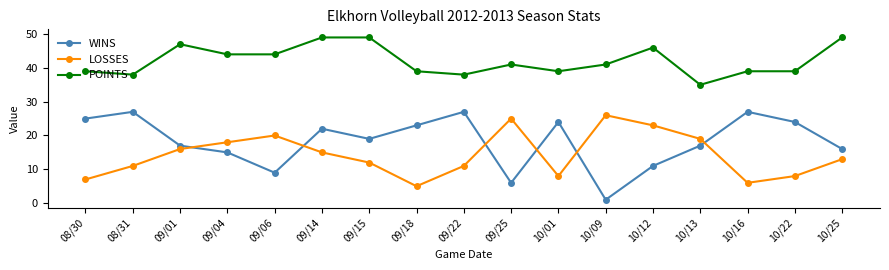

What position from the left is 09/25?

10